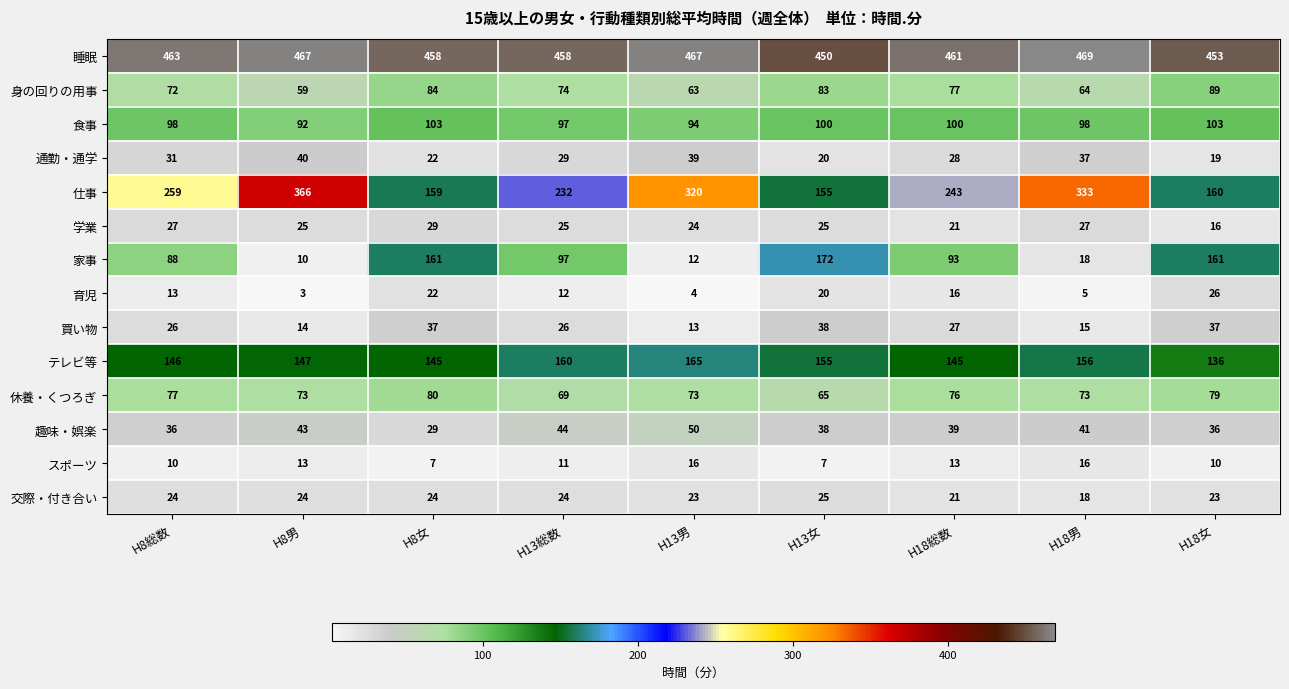

What is the total value across all series at H13男?

1363